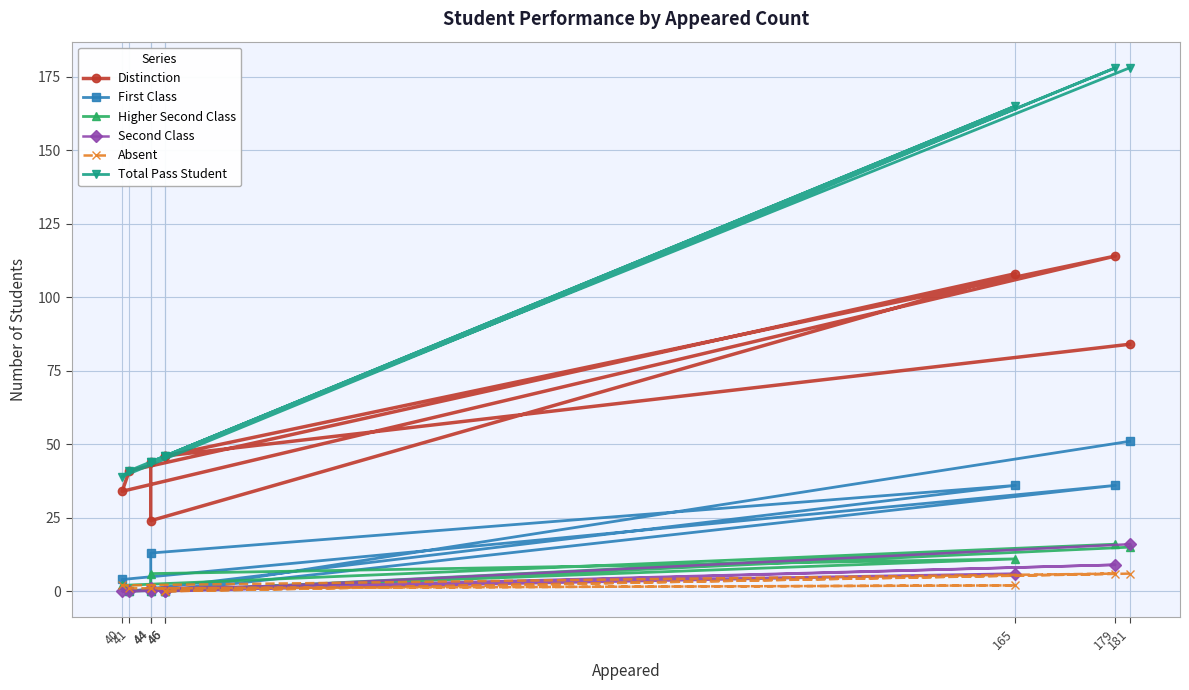

True or false: First Class and Absent intersect in this chart.

True